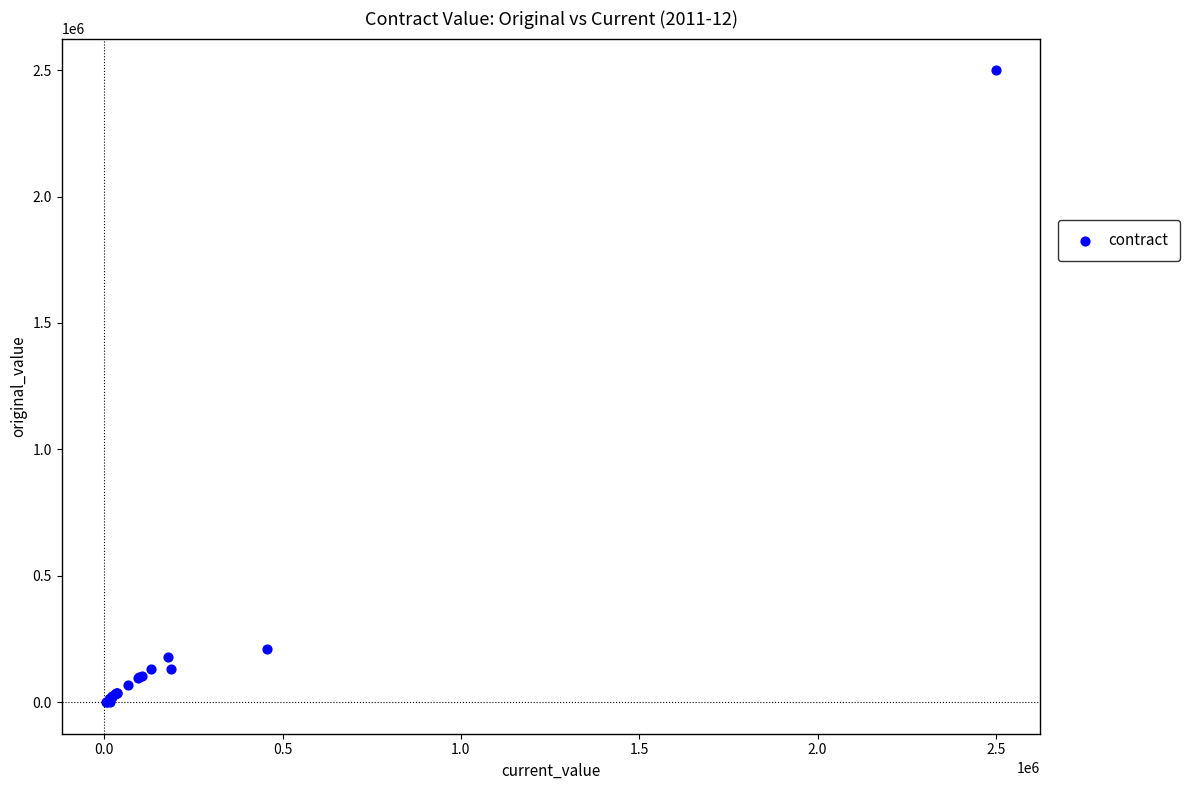

What Y value in the scatter plot is closest to 1250000?

209525.0